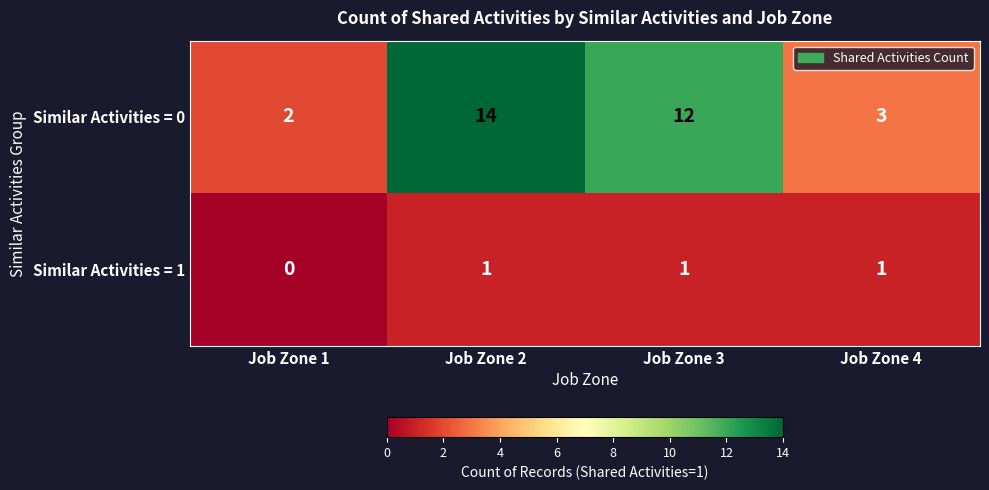

Which series has the largest range (max minus min)?

Similar Activities = 0